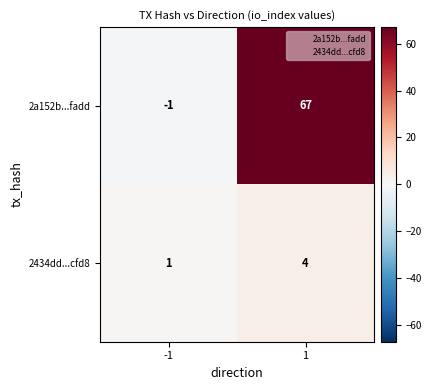

The value of 2434dd...cfd8 at -1 is 1. True or false?

True